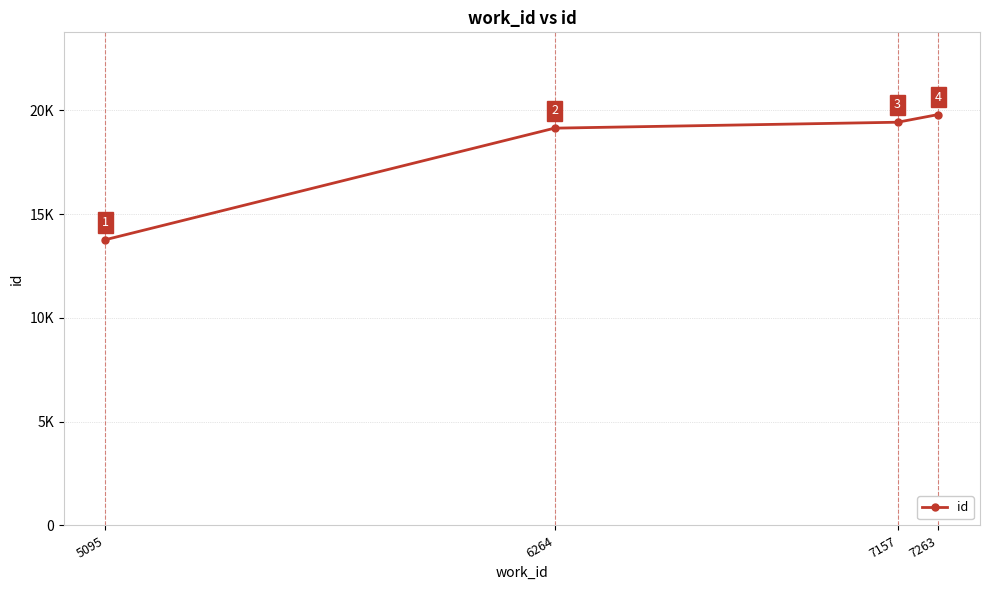

Reading left to right, transcribe all the data shown in this chart.

13766	19140	19426	19797